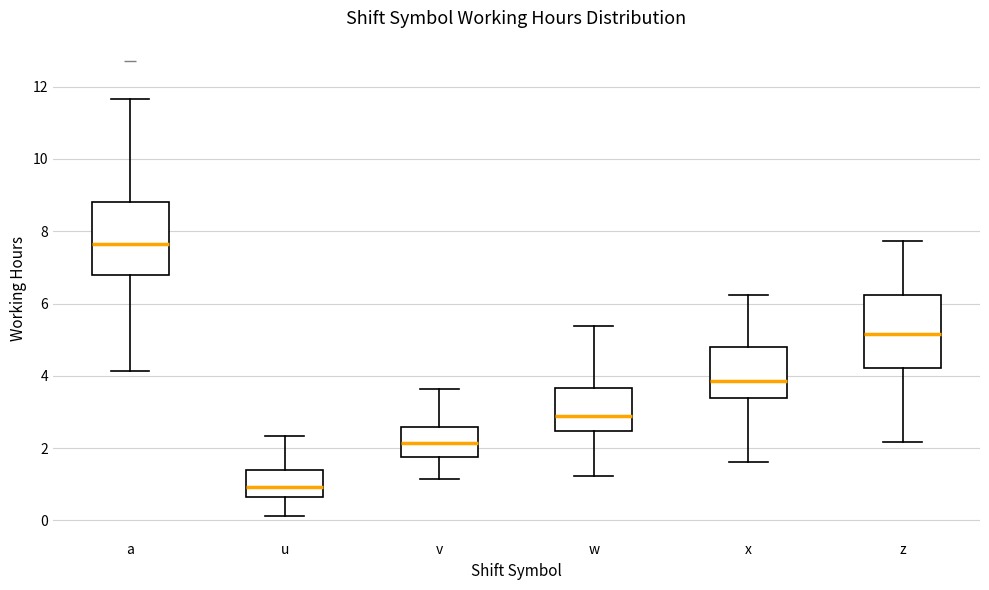

Reading left to right, transcribe this box plot: for each box, give where its median line is, the range the box spans, and where its two whiskers end, as read against the y-axis. The values are not printed on the chart, so give them approximately, as read against the axis.

a: median 7.6, box 6.8 to 8.8, whiskers 4.2 to 11.6
u: median 1.0, box 0.6 to 1.4, whiskers 0.2 to 2.4
v: median 2.2, box 1.8 to 2.6, whiskers 1.2 to 3.6
w: median 2.8, box 2.4 to 3.6, whiskers 1.2 to 5.4
x: median 3.8, box 3.4 to 4.8, whiskers 1.6 to 6.2
z: median 5.2, box 4.2 to 6.2, whiskers 2.2 to 7.8